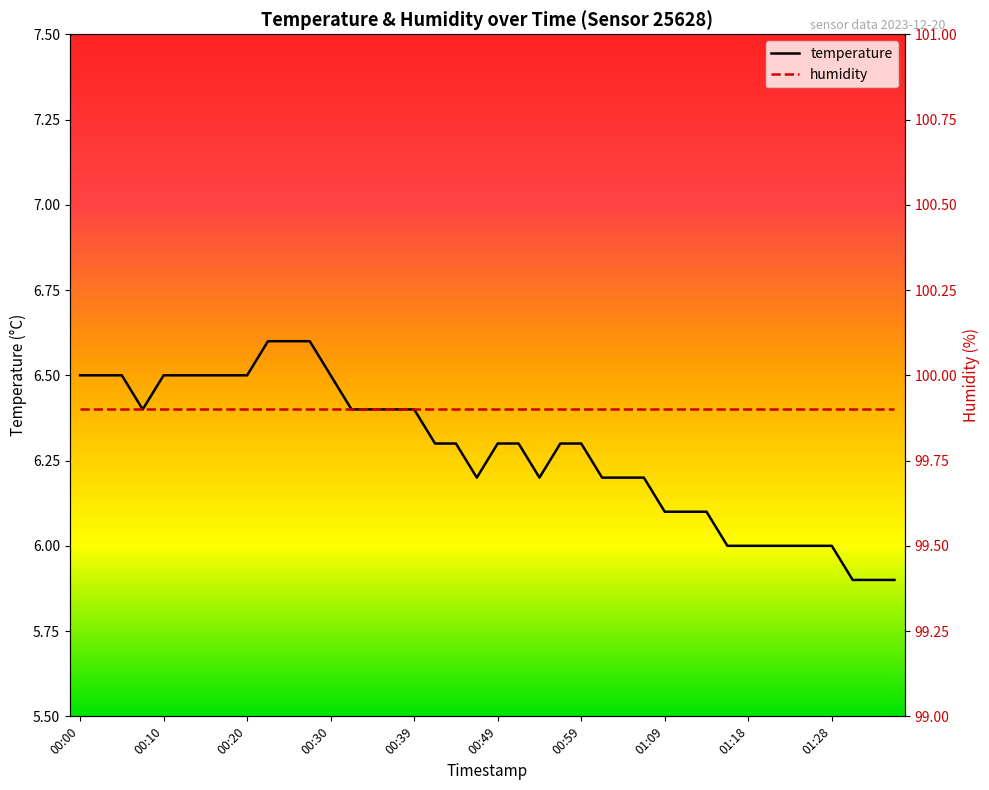

What is the sum of all temperature values?

251.1